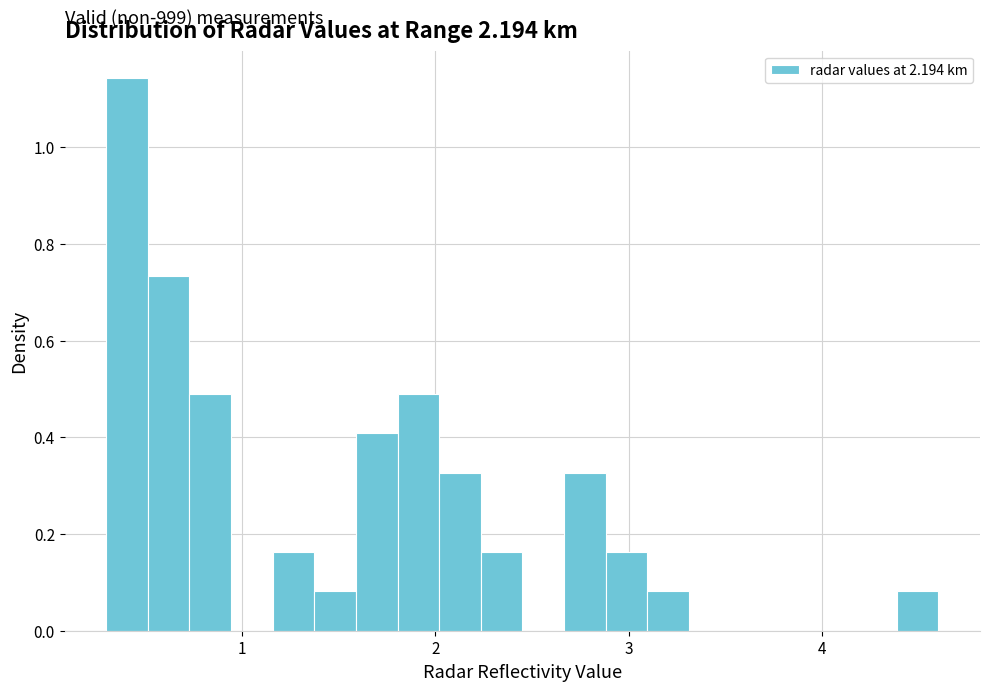

Read against the x-axis, roughly where is the centre of the tallest bar?

0.4